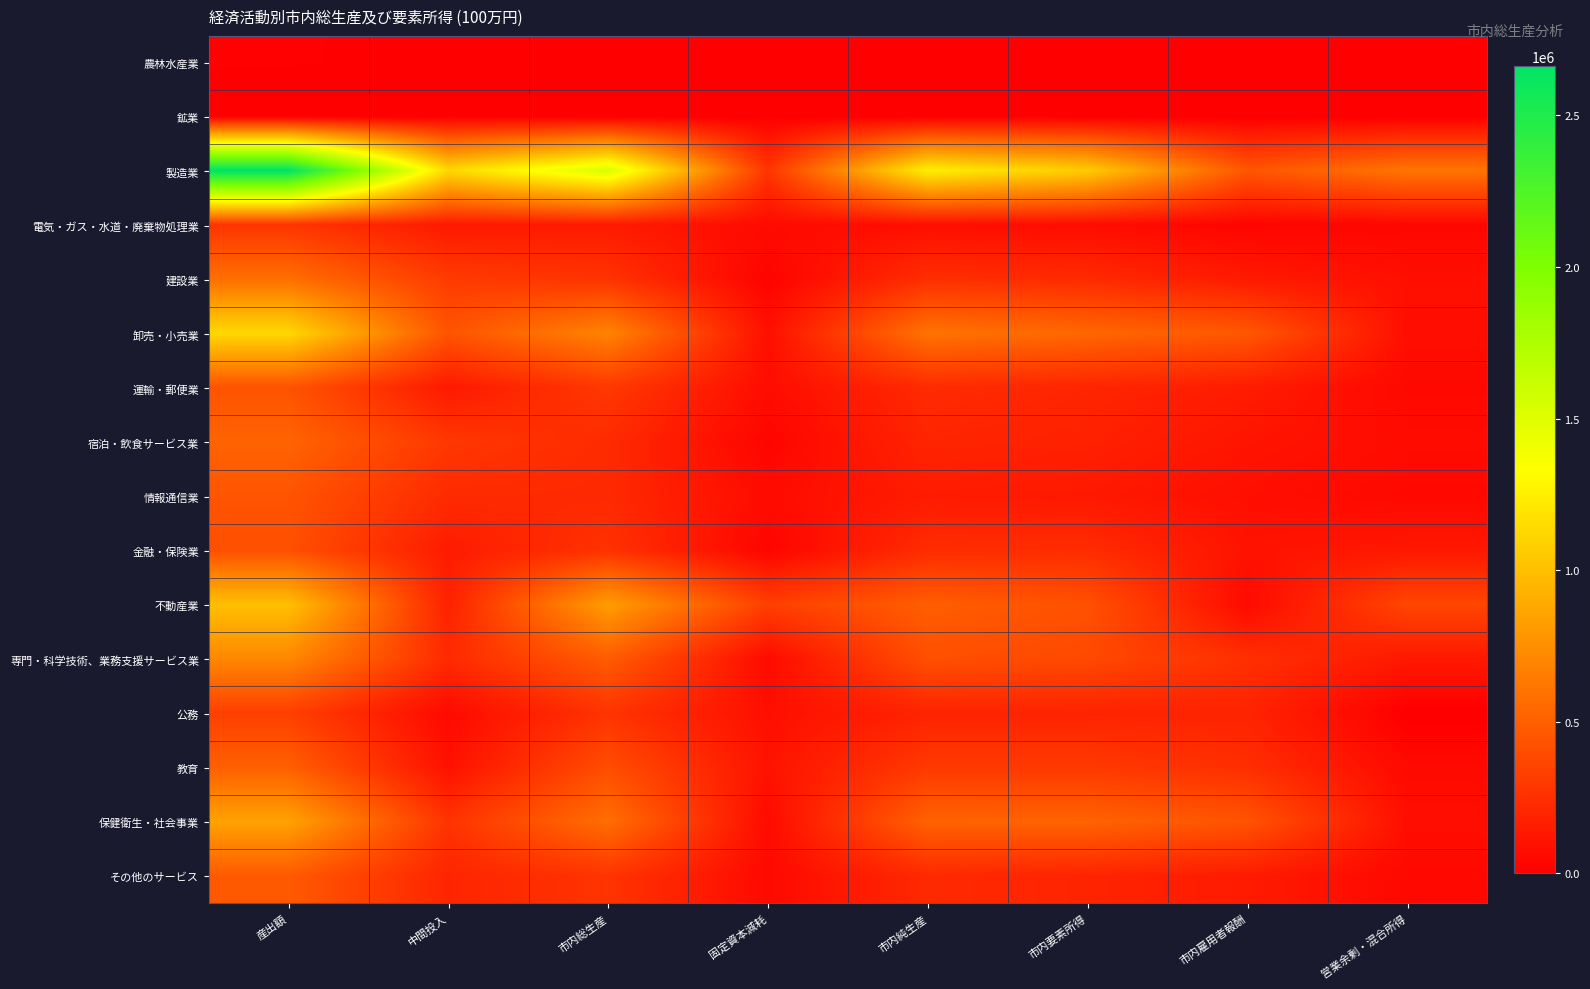

Rank the series at 市内要素所得 from lowest to highest value.

鉱業, 農林水産業, 電気・ガス・水道・廃棄物処理業, 情報通信業, 宿泊・飲食サービス業, 公務, その他のサービス, 運輸・郵便業, 建設業, 金融・保険業, 教育, 専門・科学技術、業務支援サービス業, 不動産業, 保健衛生・社会事業, 卸売・小売業, 製造業